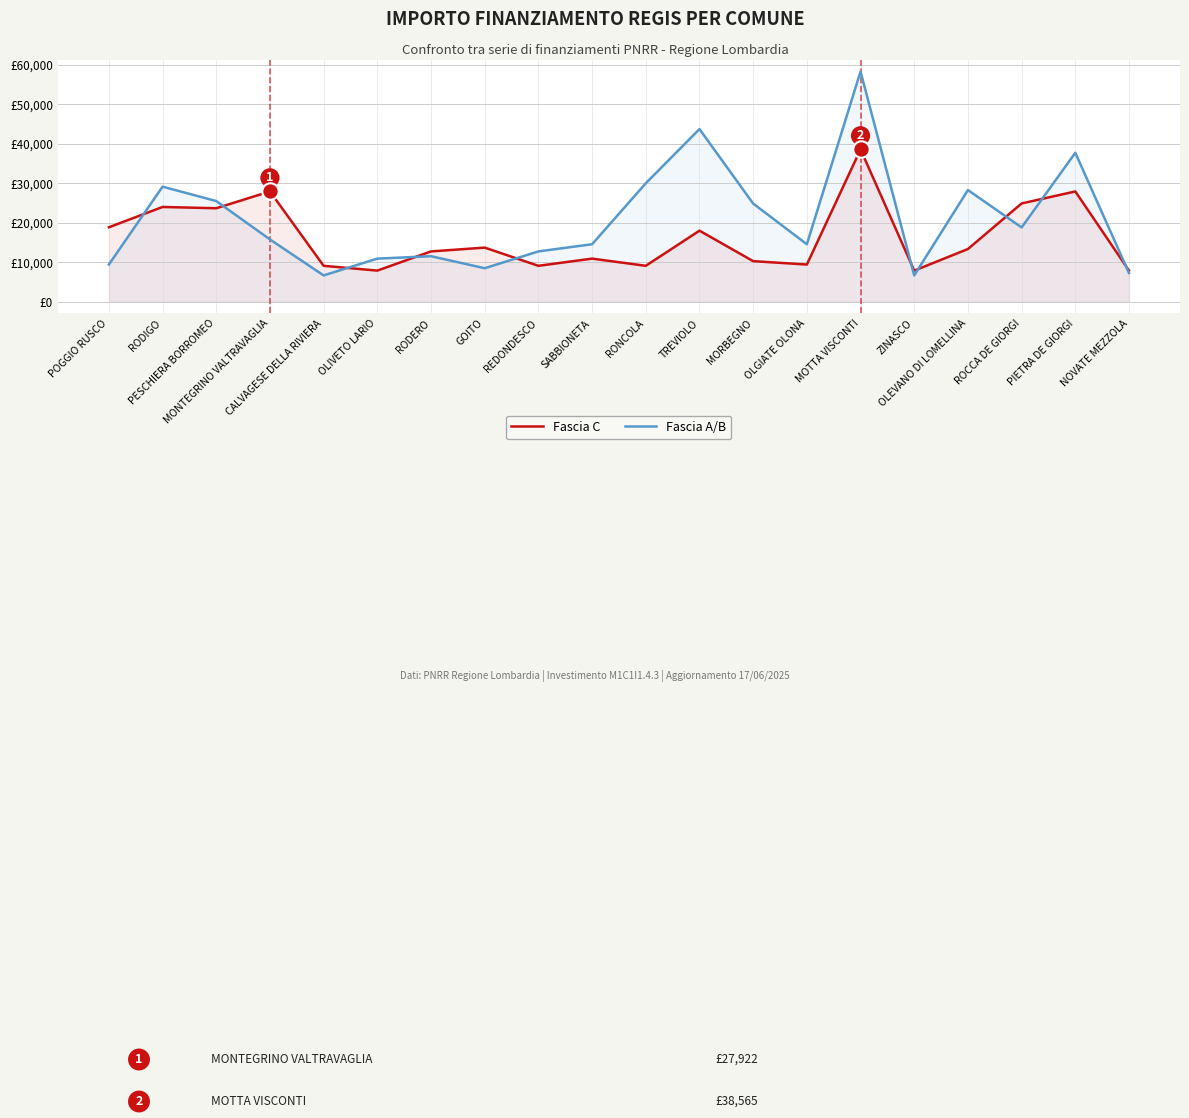

Is the value of Fascia A/B at OLGIATE OLONA greater than the value of Fascia C at REDONDESCO?

Yes